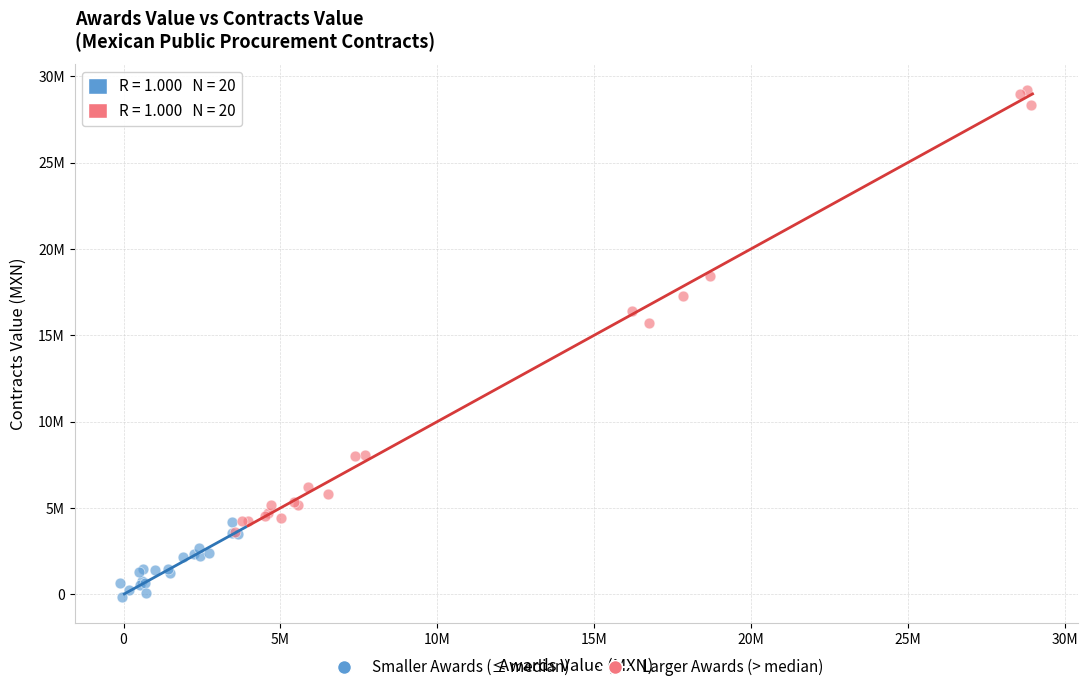

What are all the series names shown in the legend?

Smaller Awards (≤ median), Larger Awards (> median)